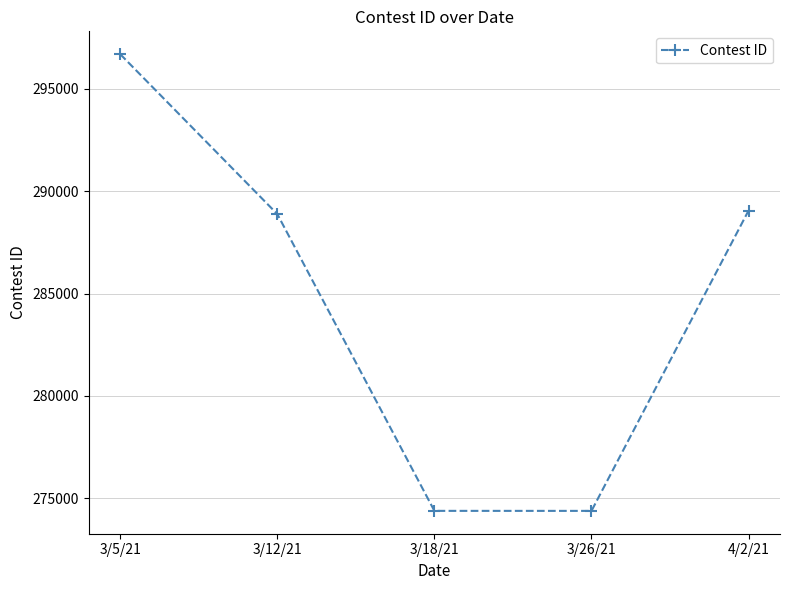

Is it true that the value at 3/12/21 is 288881?

True